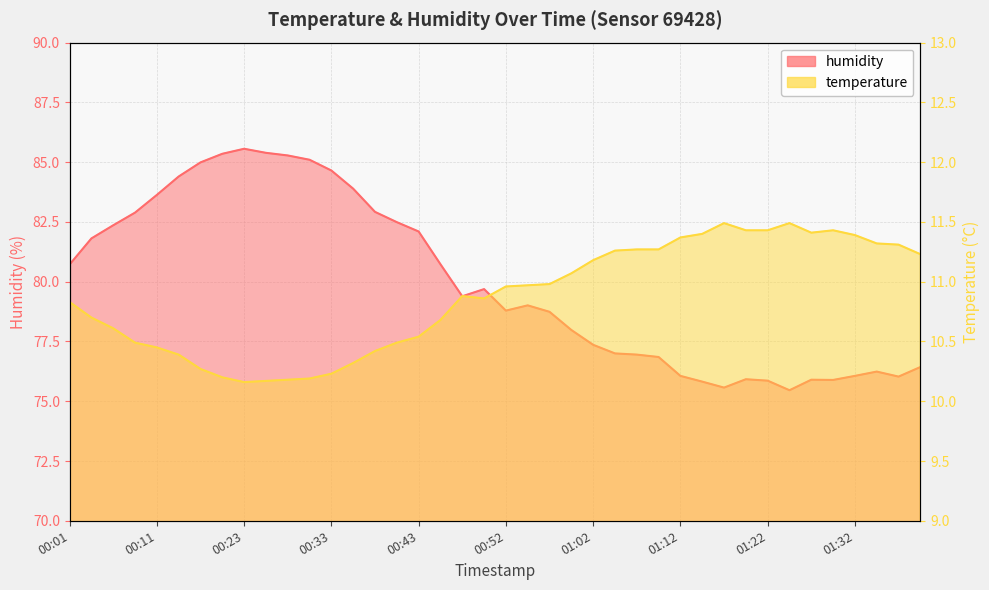

What is the label of the 13th point from the left?

00:33